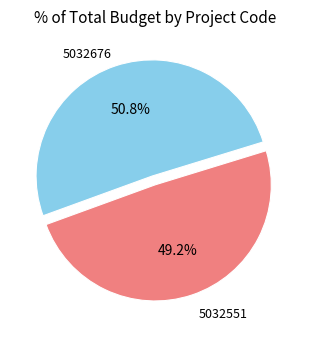

Is there a majority slice in this chart?

Yes